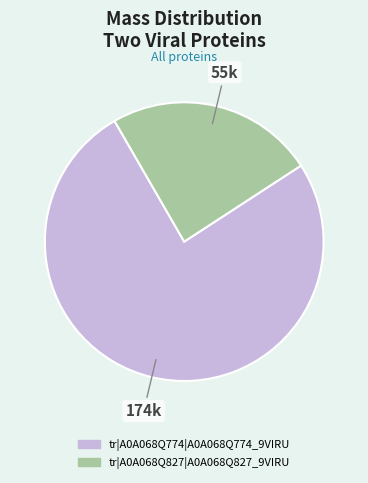

Is there any slice that represents more than half of the pie?

Yes